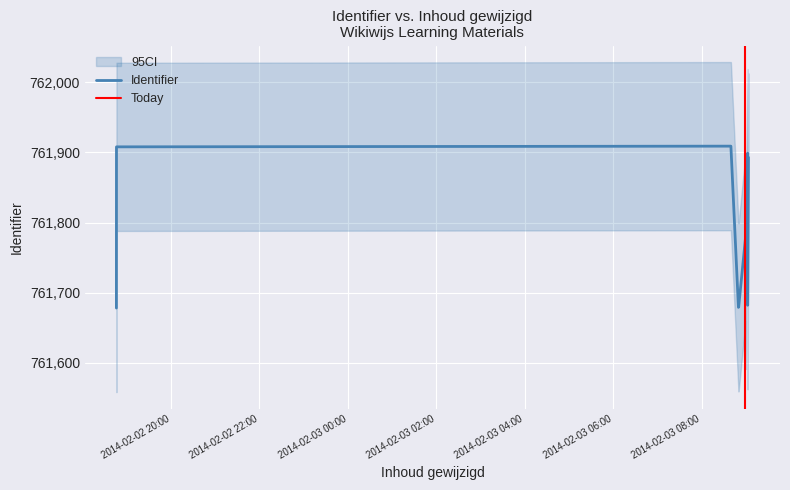

What is the maximum value shown in the chart?

761909